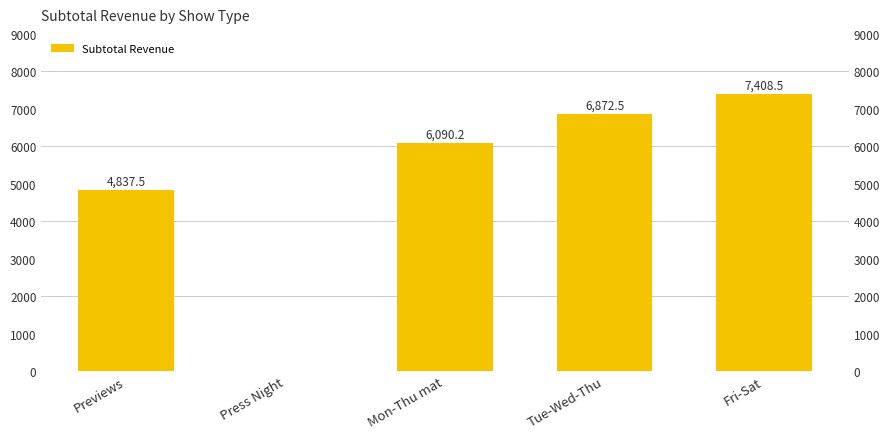

What is the sum of all values?

25208.7